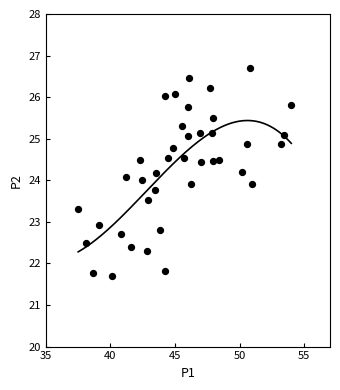

What is the range of Y values (max minus min)?

5.0